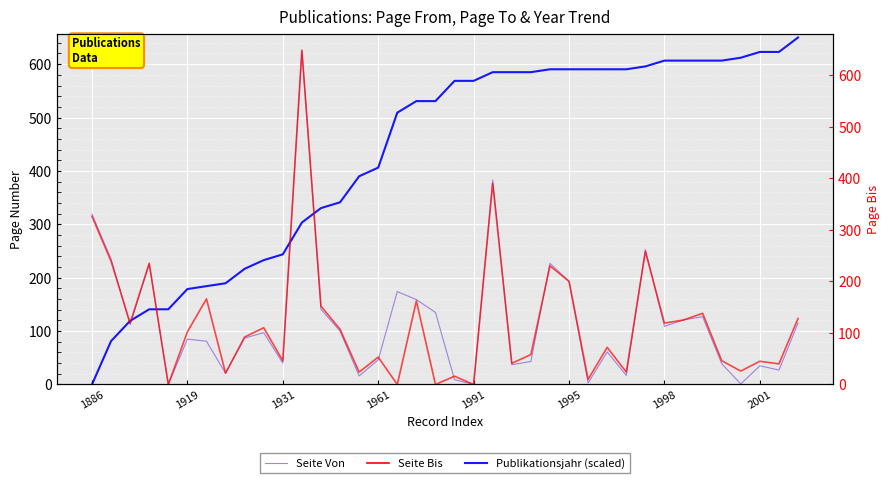

What is the label of the 10th point from the right?

28